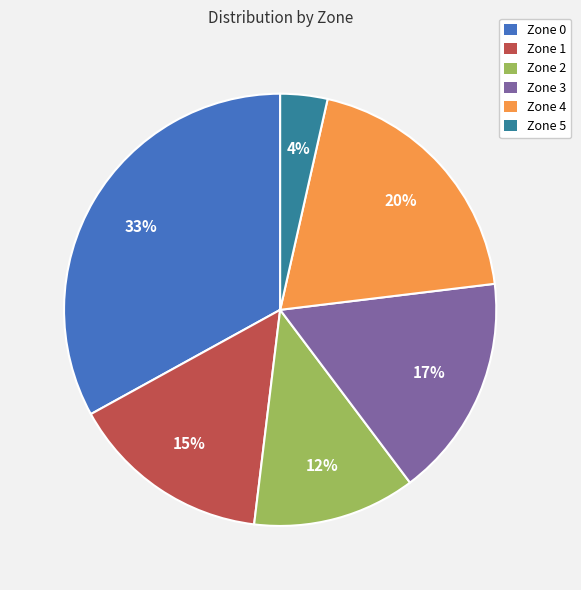

To the nearest percent, what is the difference between the largest and smallest slice percentages?

29%